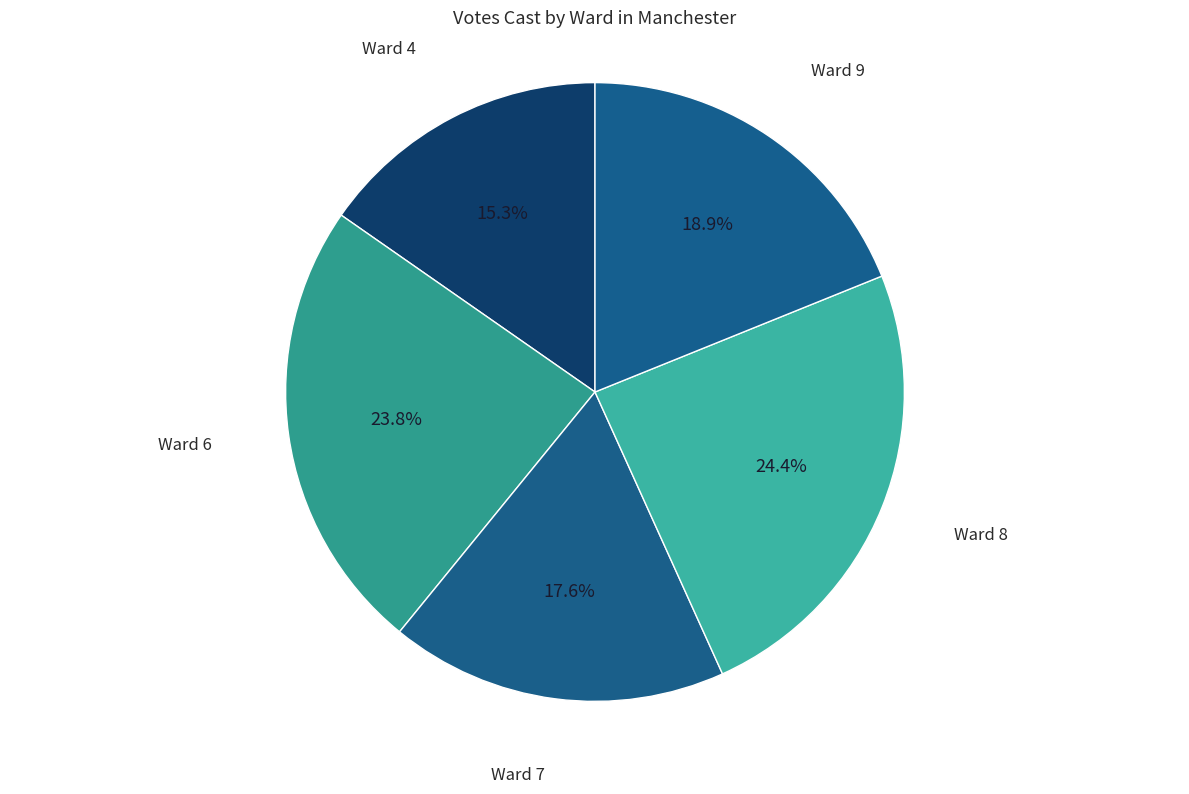

The Ward 8 slice represents 14% of the pie. True or false?

False